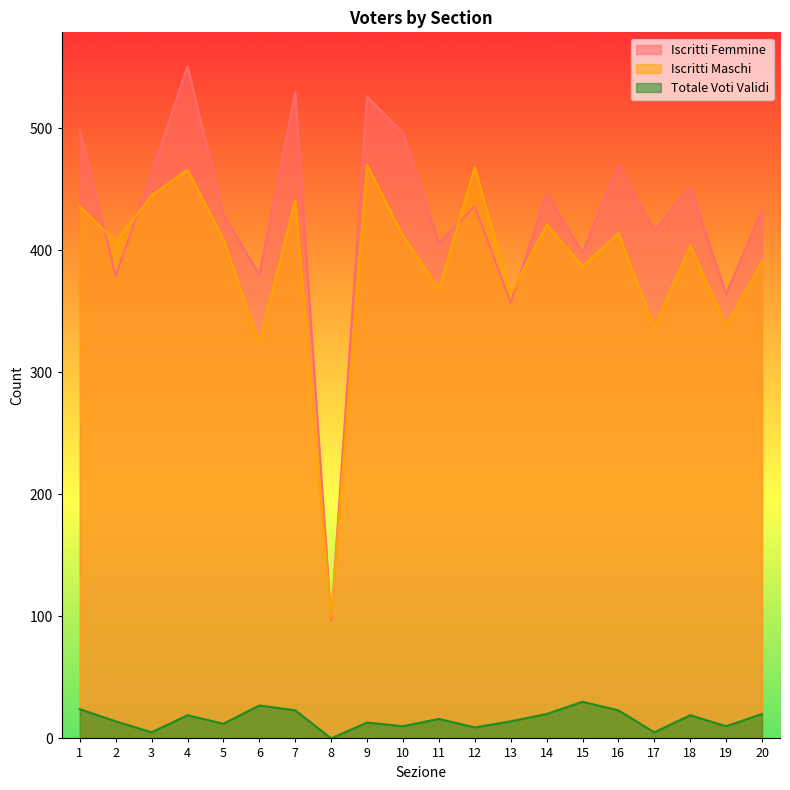

Does the chart display data point markers on the line(s)?

No